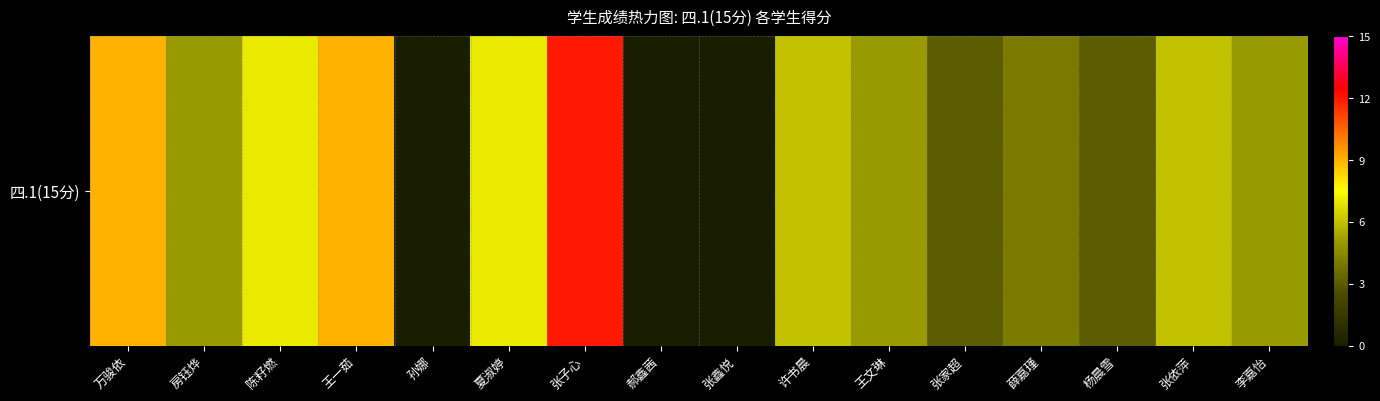

Reading left to right, what are all the values shown in this chart?

万骏依=9	房钰烨=5	陈籽燃=7	王一茹=9	孙娜=0	夏淑婷=7	张子心=12	郝鑫茜=0	张鑫悦=0	许书晨=6	王文琳=5	张家超=3	薛嘉瑾=4	杨晨雪=3	张依萍=6	李嘉怡=5